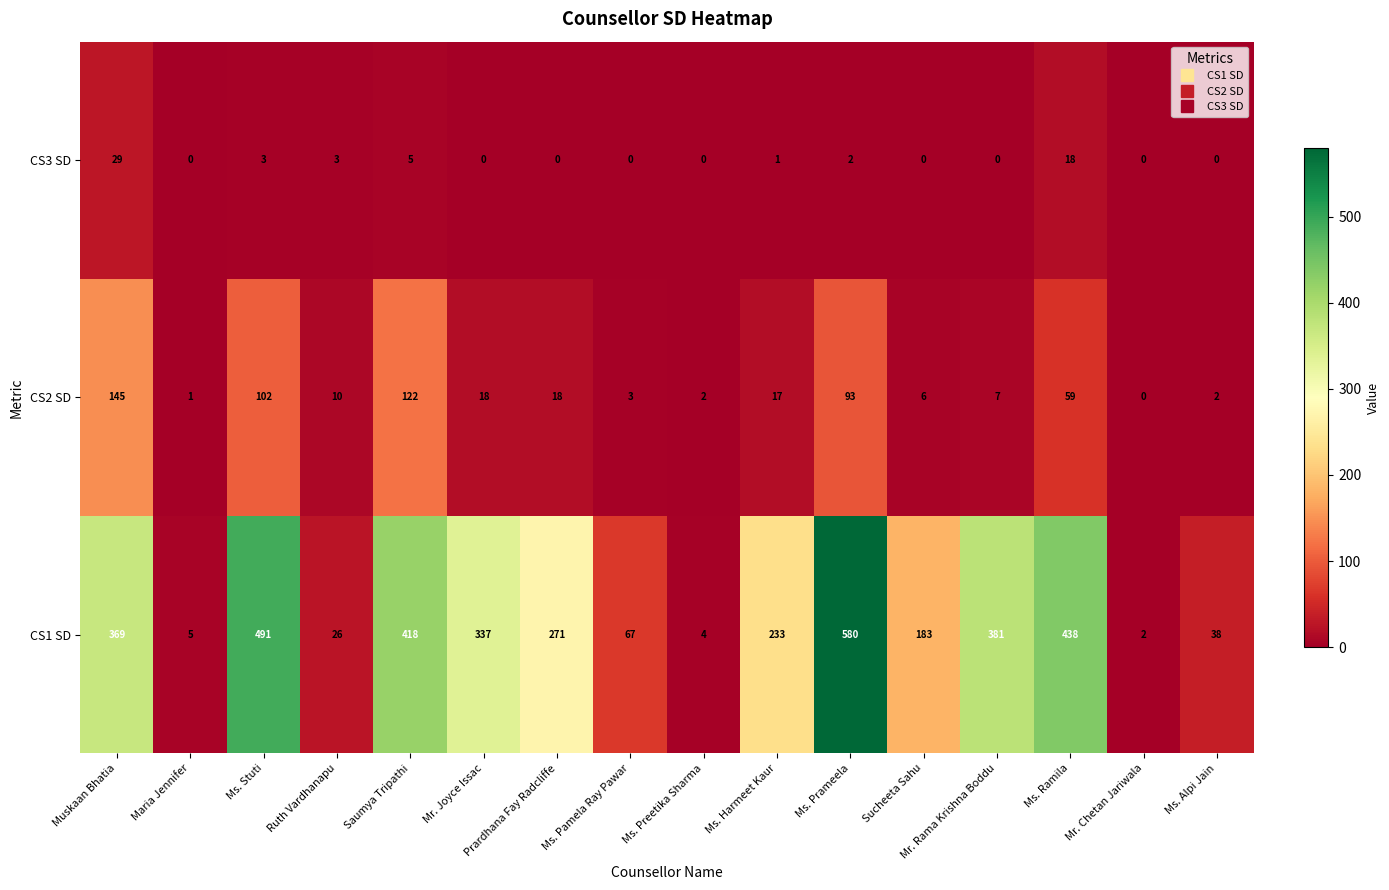

Which series has the largest total across all categories?

CS1 SD